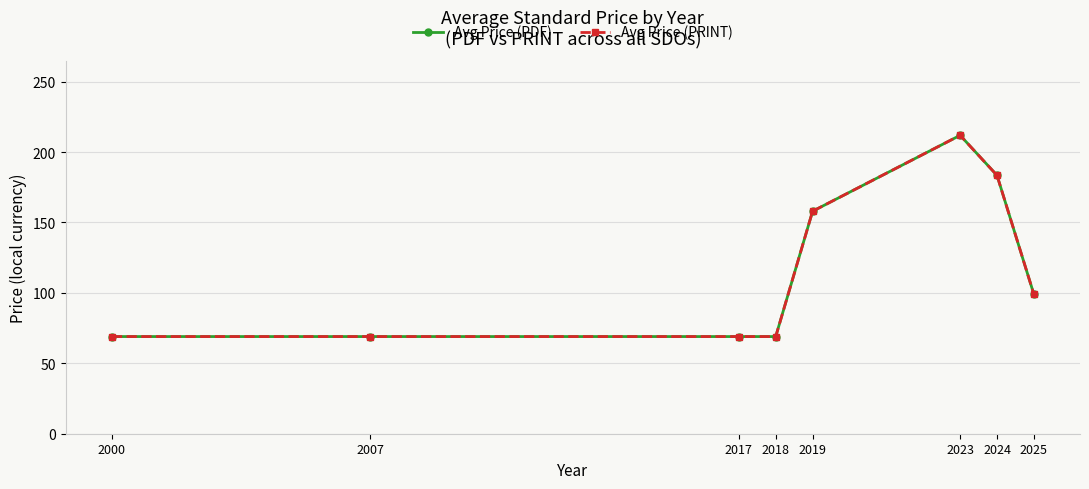

What is the smallest value displayed?

69.0